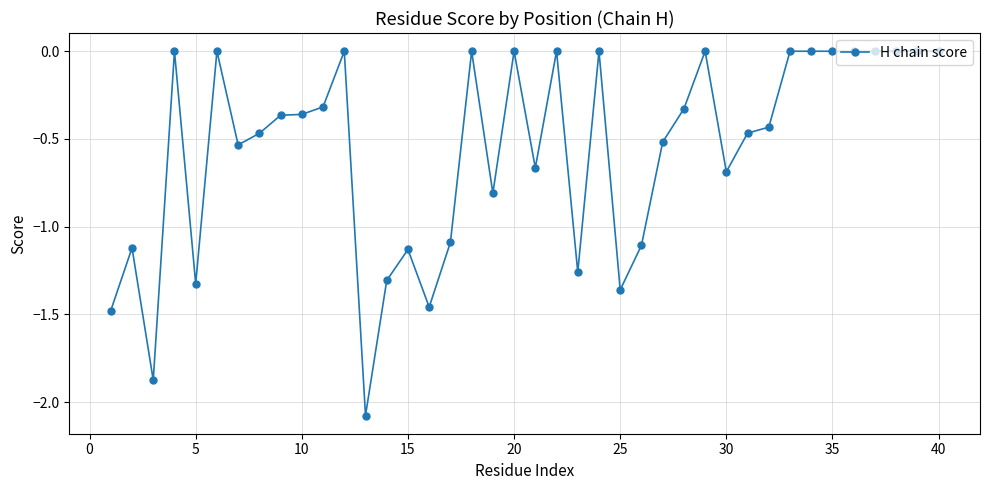

What is the sum of all values?

-22.5